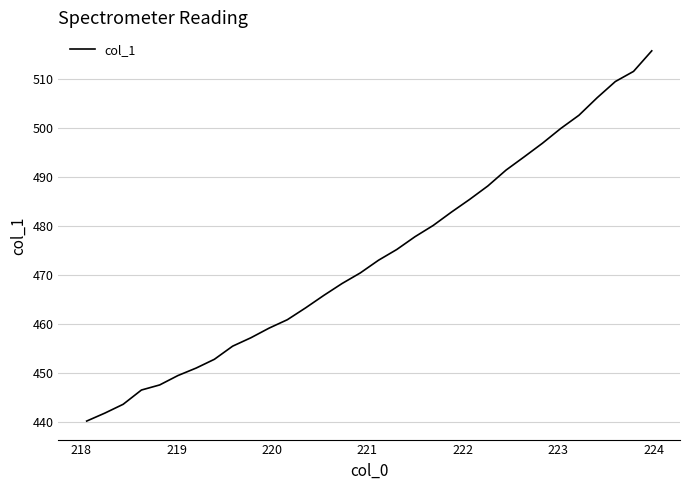

What is the smallest value displayed?

440.3